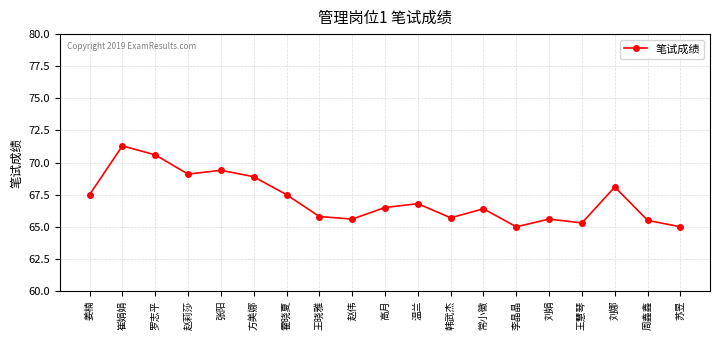

Is it true that the value at 方美娜 is 117.5?

False